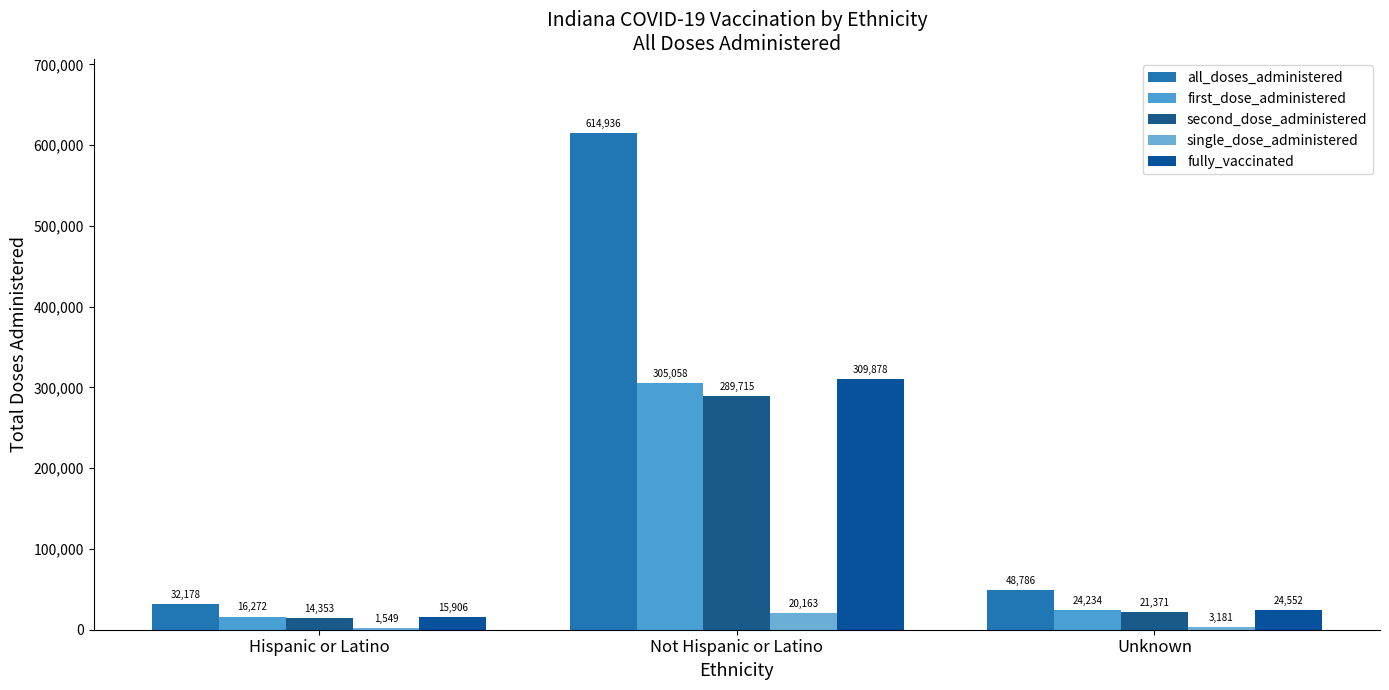

What are all the series names shown in the legend?

all_doses_administered, first_dose_administered, second_dose_administered, single_dose_administered, fully_vaccinated